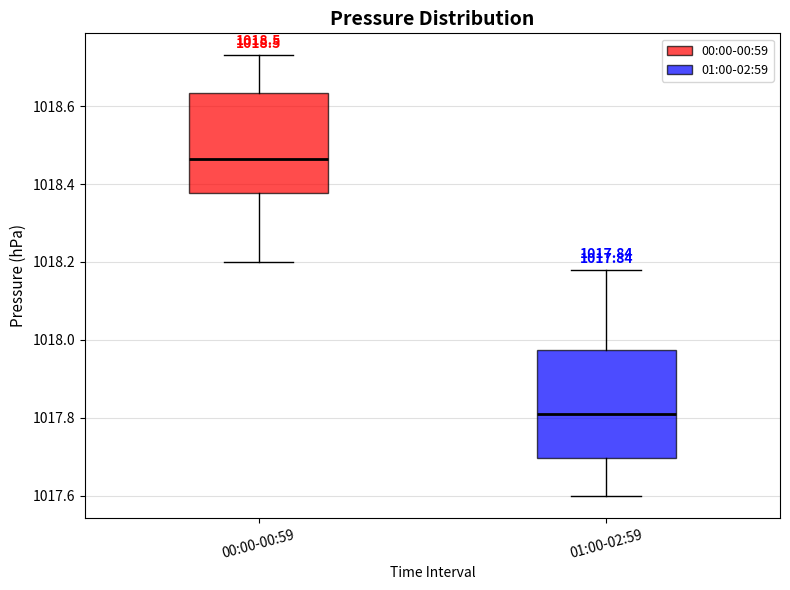

Which box's median line is the highest?

00:00-00:59